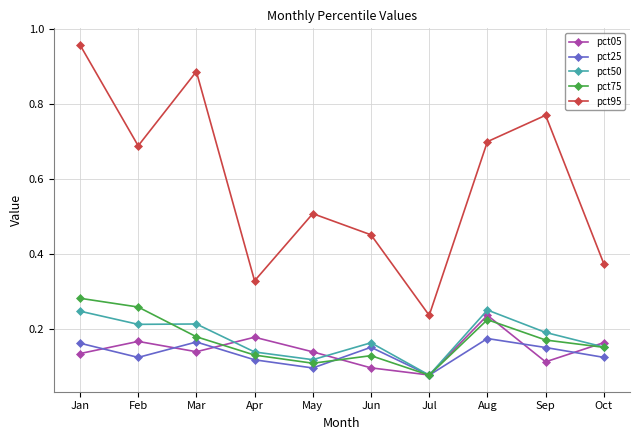

Which series has the widest spread of values?

pct95